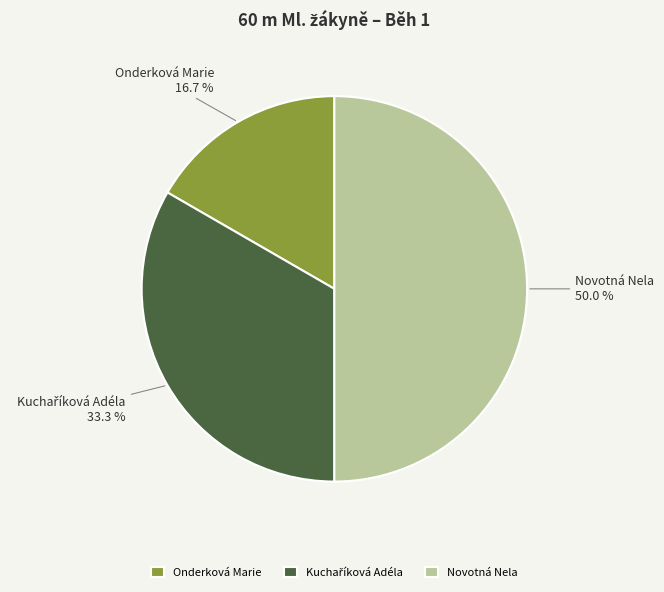

How much of the chart is everything except Onderková Marie?

83.3%